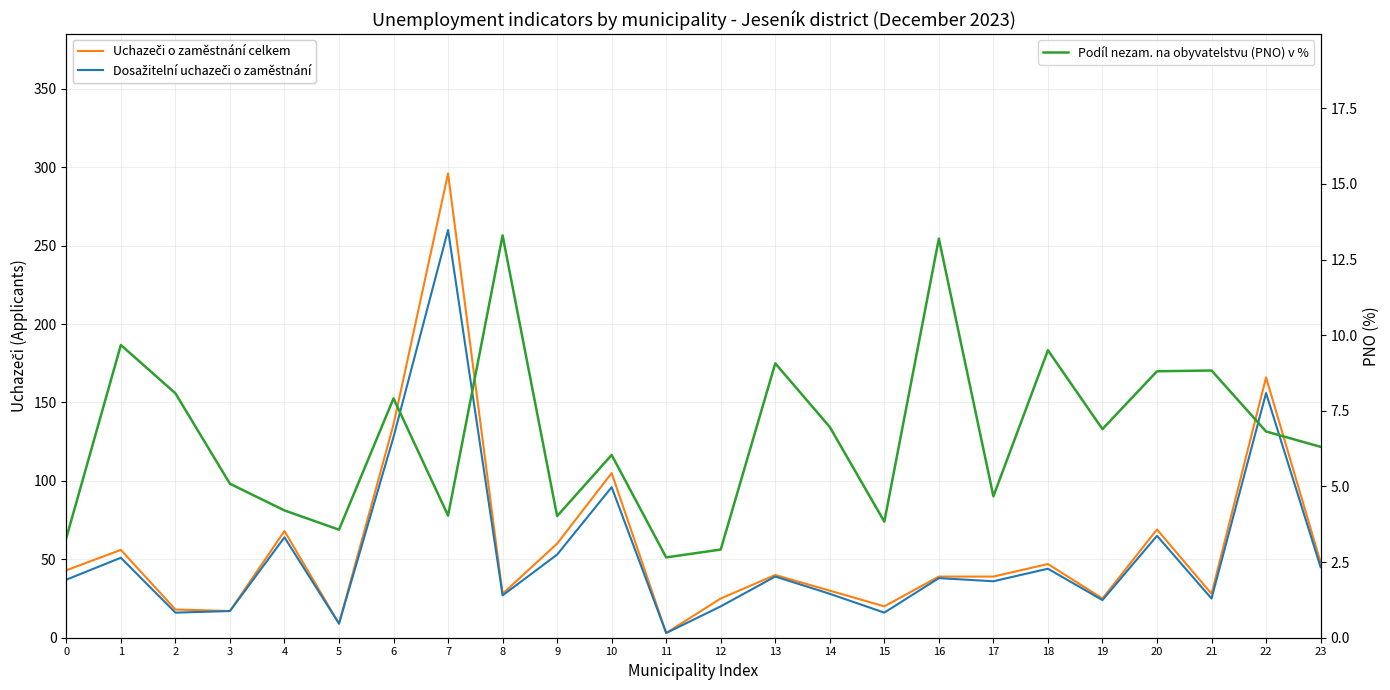

What is the spread (max minus min) of values at 17?

34.3